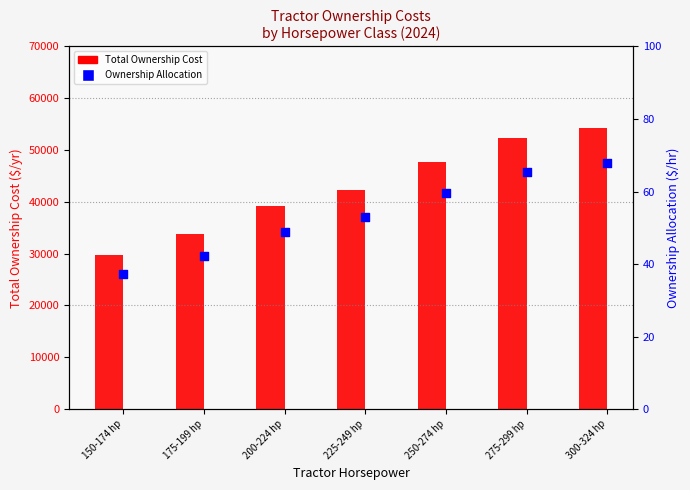

Is the value of Total Ownership Cost at 250-274 hp greater than the value of Ownership Allocation at 275-299 hp?

Yes